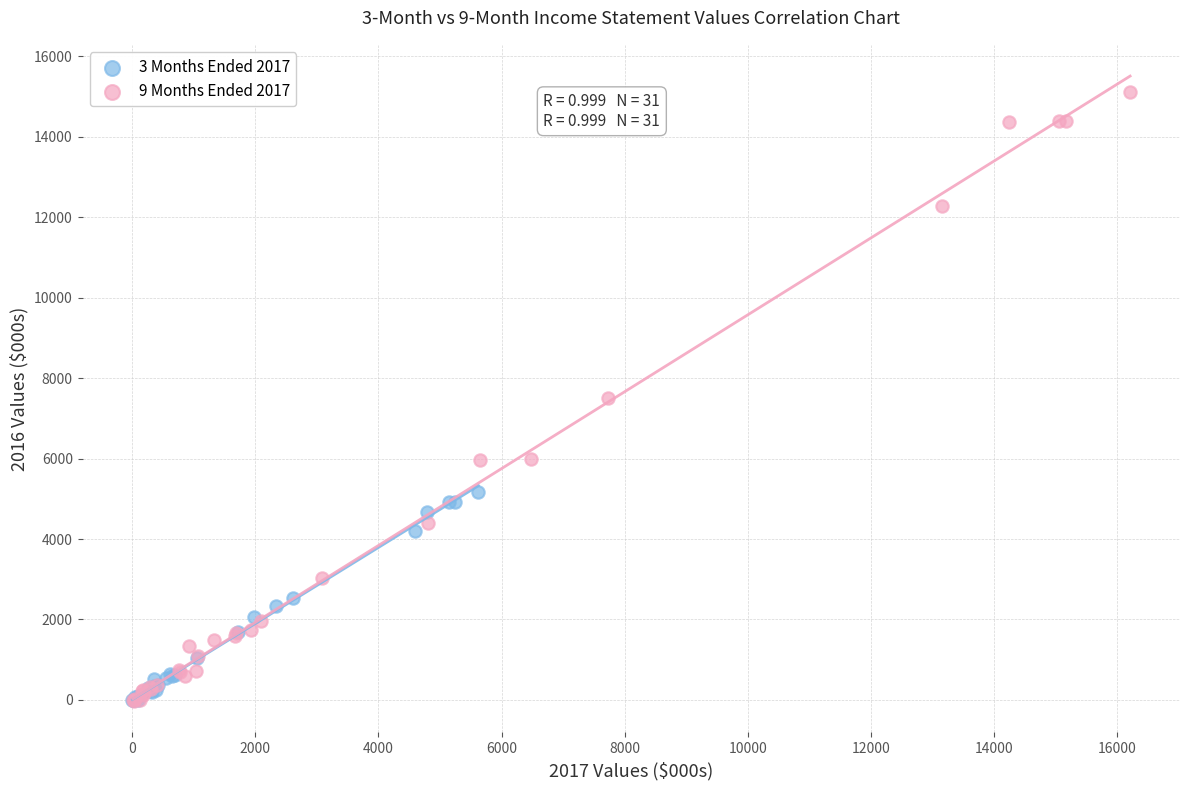

Which series reaches the maximum Y coordinate?

9 Months Ended 2017